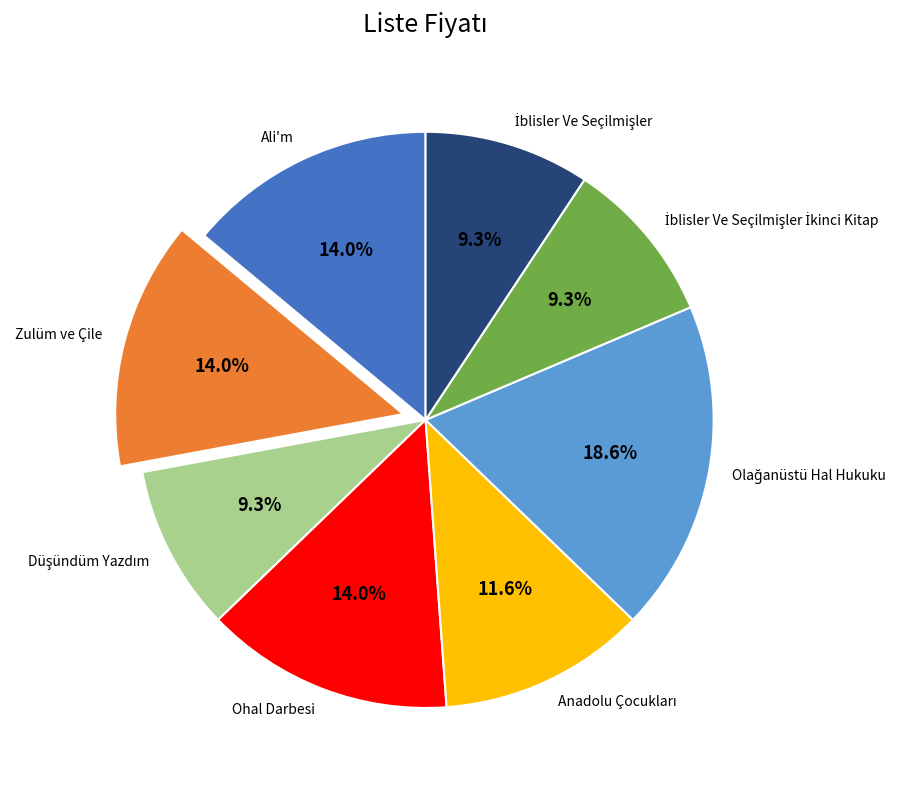

Does any single category account for the majority?

No